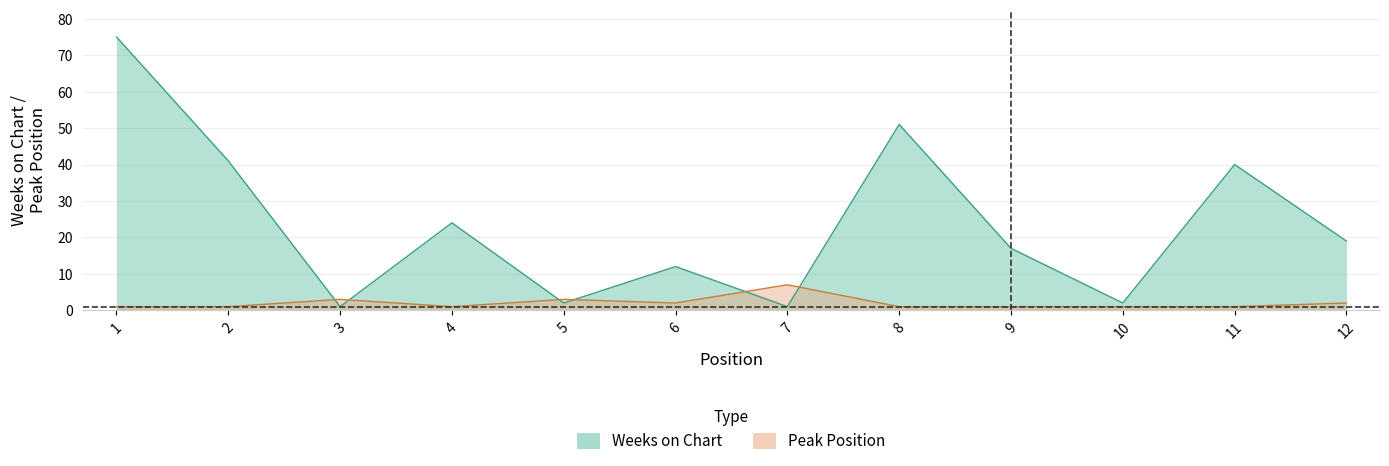

Is it true that Weeks on Chart equals 19 at 12?

True